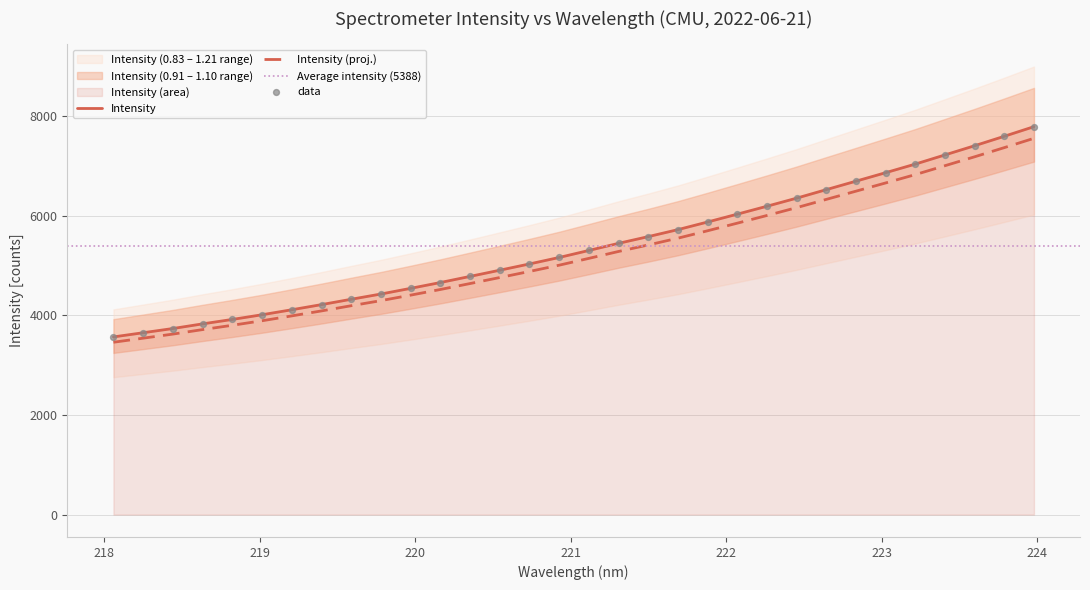

What is the change in value from 219.0156 to 219.2067?

+100.3